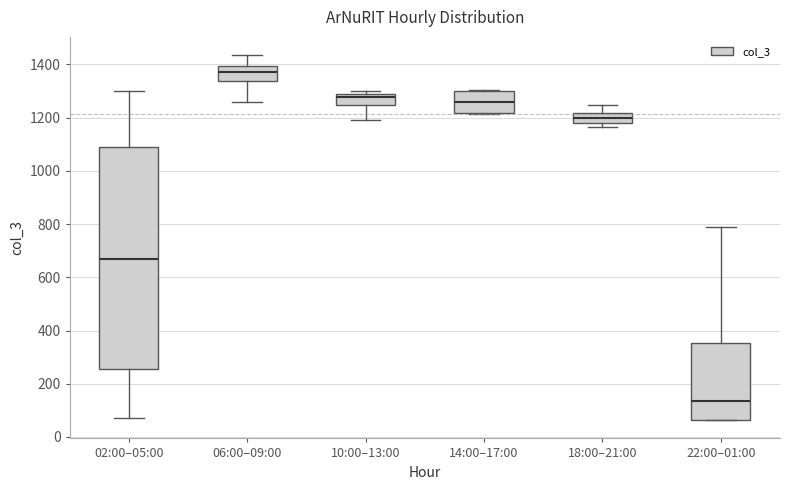

Where is the upper edge of the box for 06:00–09:00 on the y-axis? The values are not printed on the chart, so give them approximately, as read against the axis.

1400